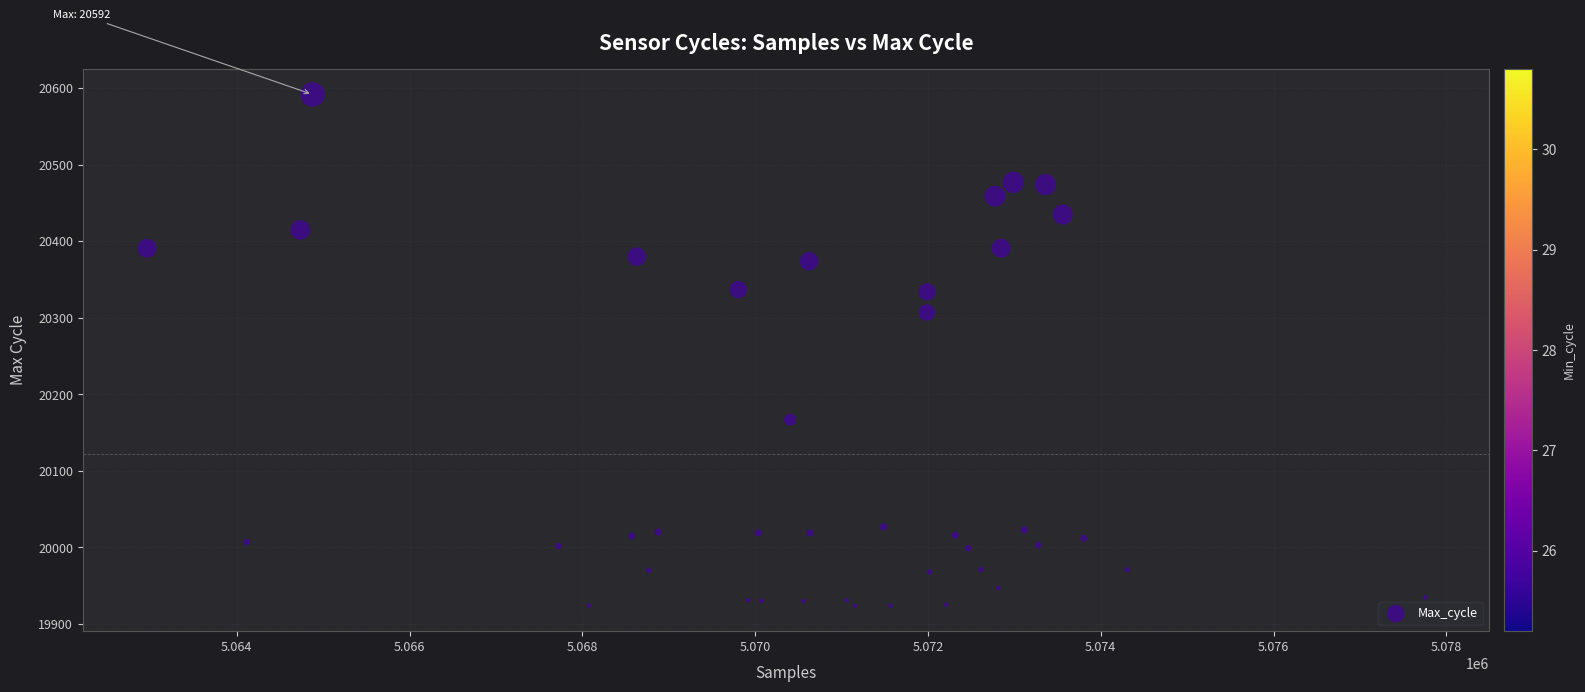

What Y value in the scatter plot is closest to 20258?

20307